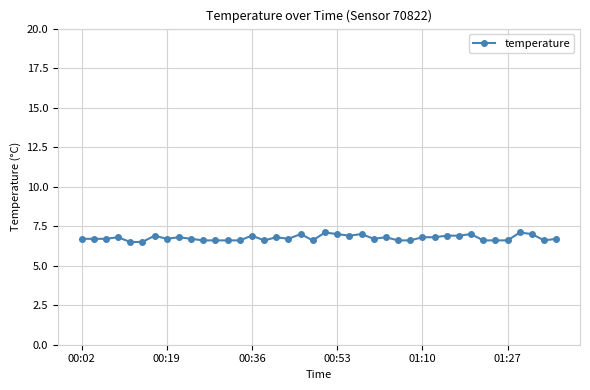

Is this an area chart (filled region under the line)?

No